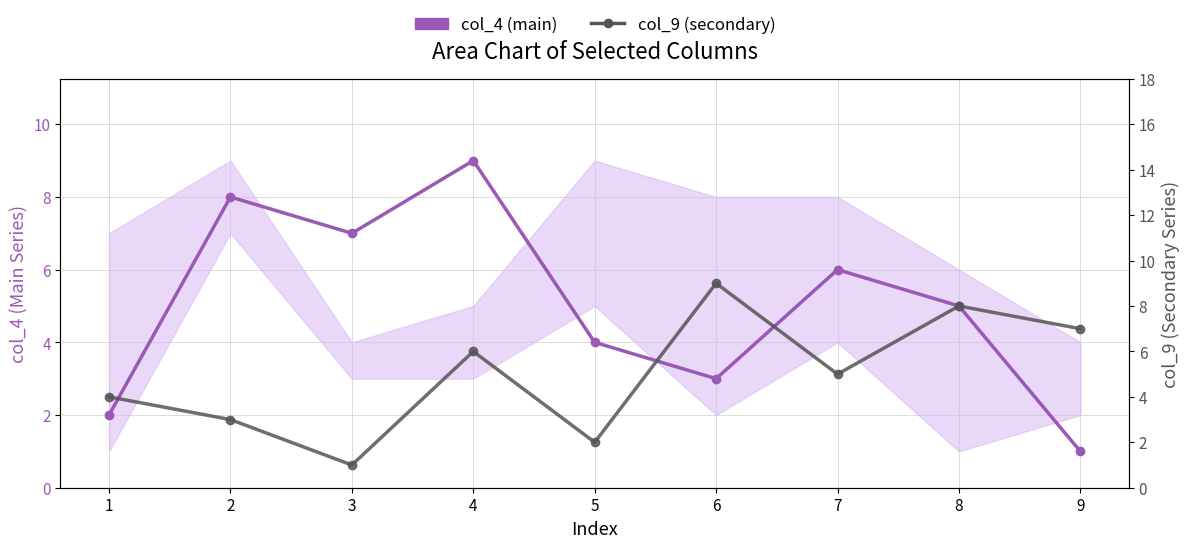

What is the value of the col_9 (secondary) point at the 9th from the left?

7